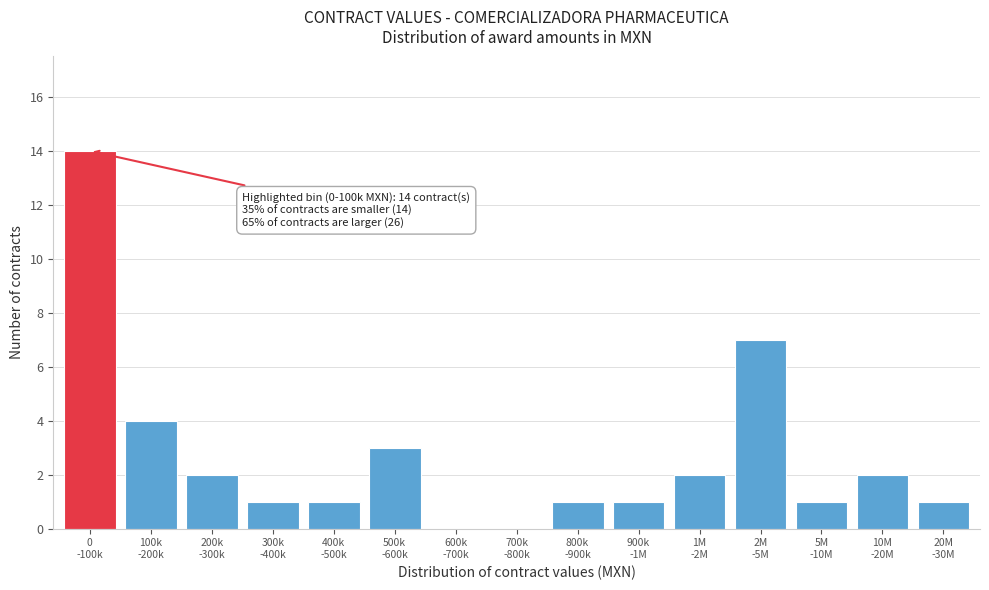

What is the maximum value shown in the chart?

14